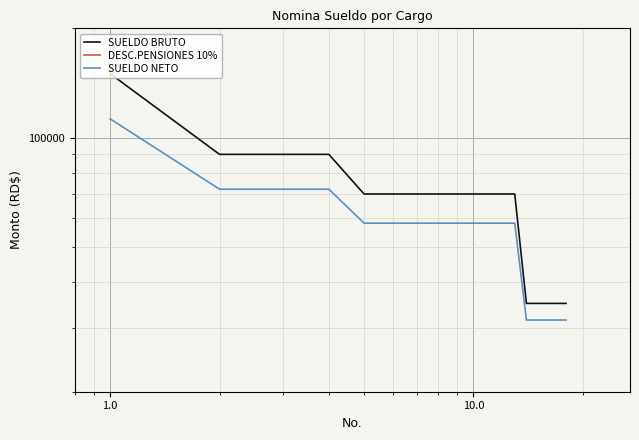

True or false: SUELDO BRUTO has a value of 91973.7 at 10.

False